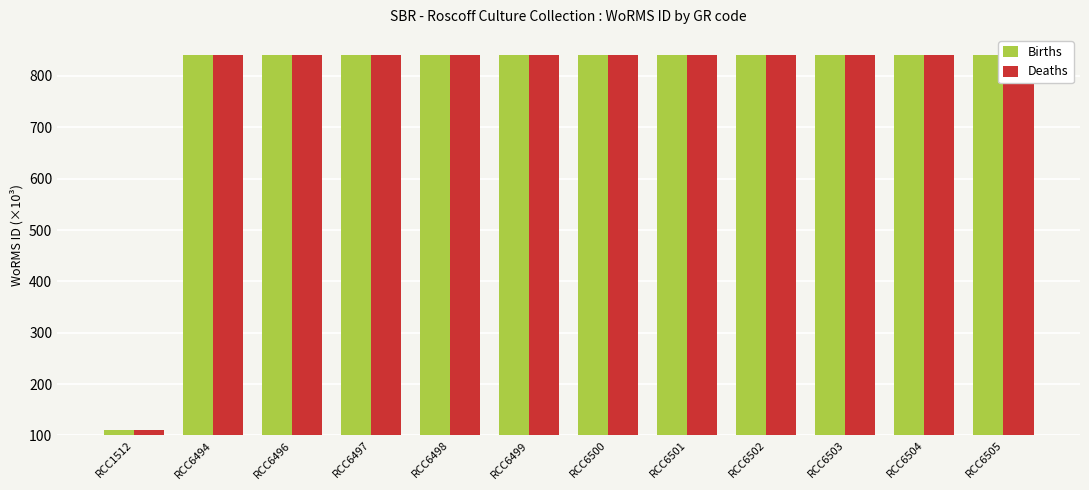

What is the difference between the maximum and minimum values in the Deaths series?

730.2